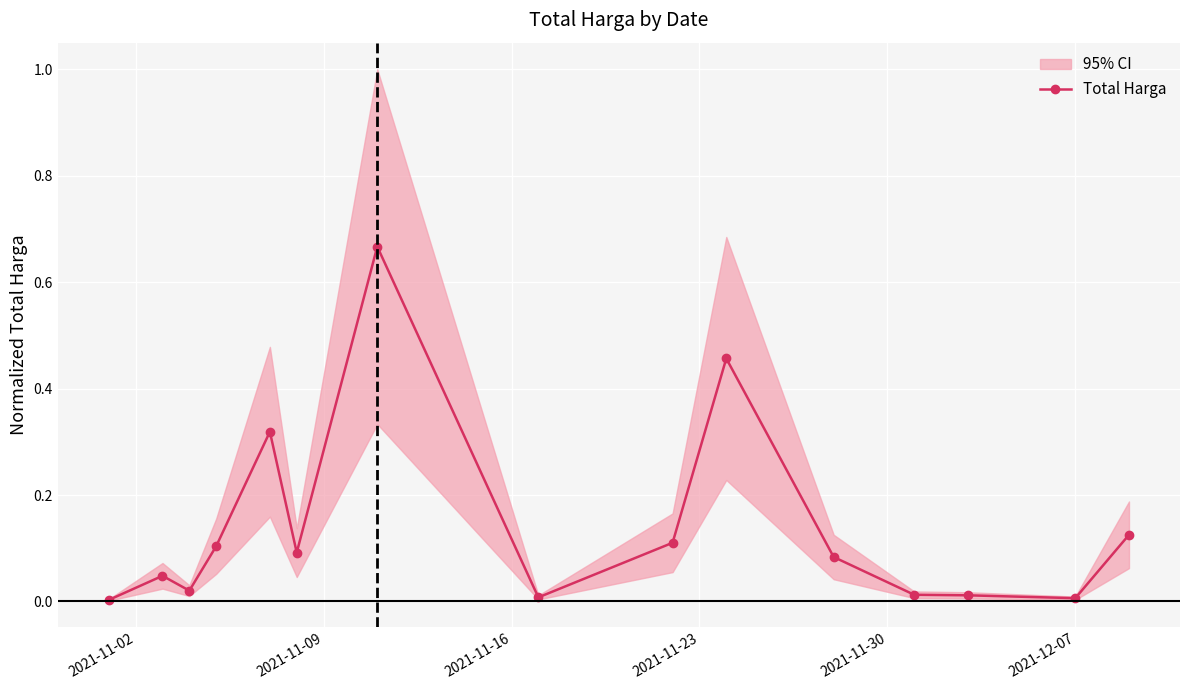

Reading left to right, extract all data points from this chart.

0.0	0.0	0.0	0.1	0.3	0.1	0.7	0.0	0.1	0.5	0.1	0.0	0.0	0.0	0.1